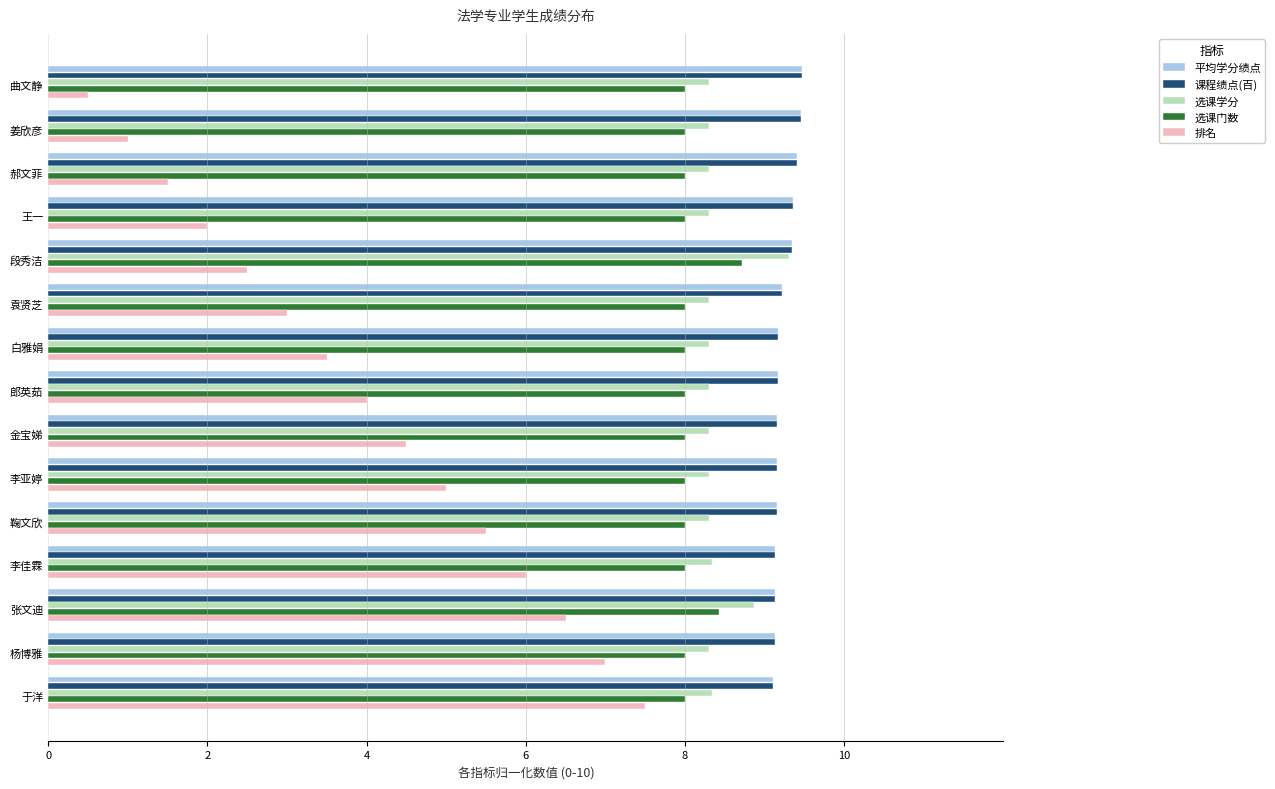

True or false: 课程绩点(百) has a value of 5.0 at 曲文静.

False